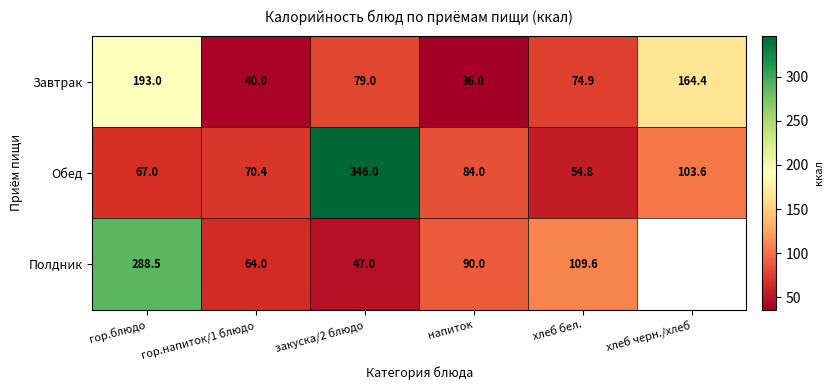

What is the sum of the Обед values at гор.напиток/1 блюдо and гор.блюдо?

137.4